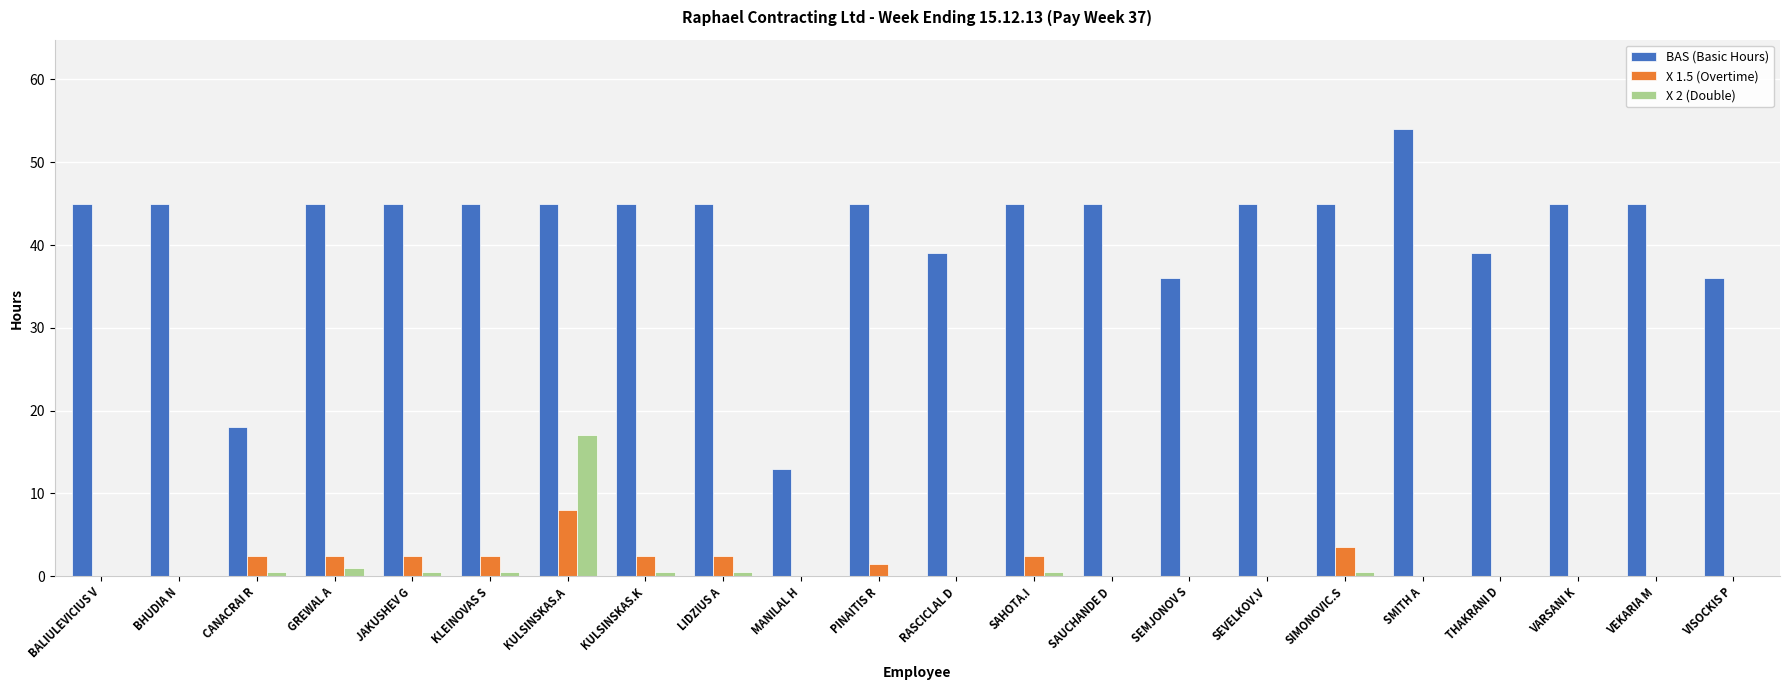

What is the sum of all X 2 (Double) values?

21.5